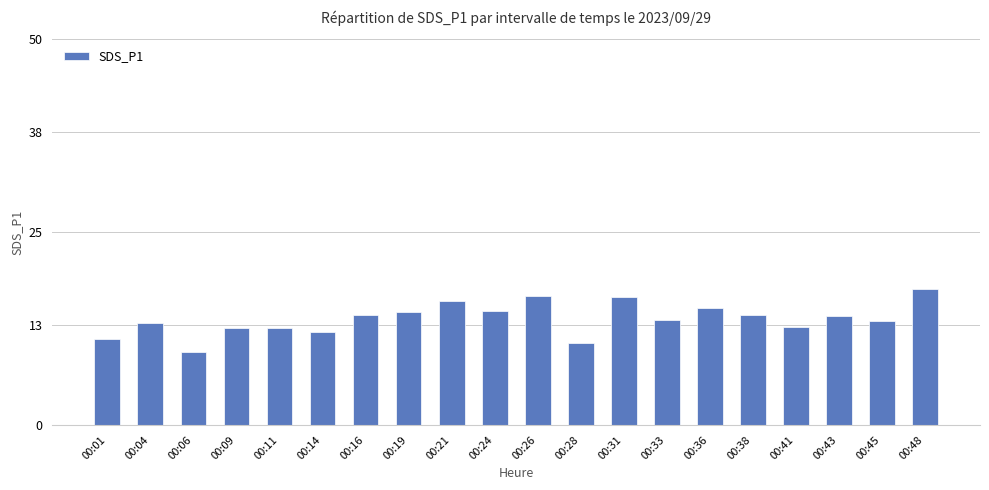

What is the value of the 1st bar from the left?

11.2